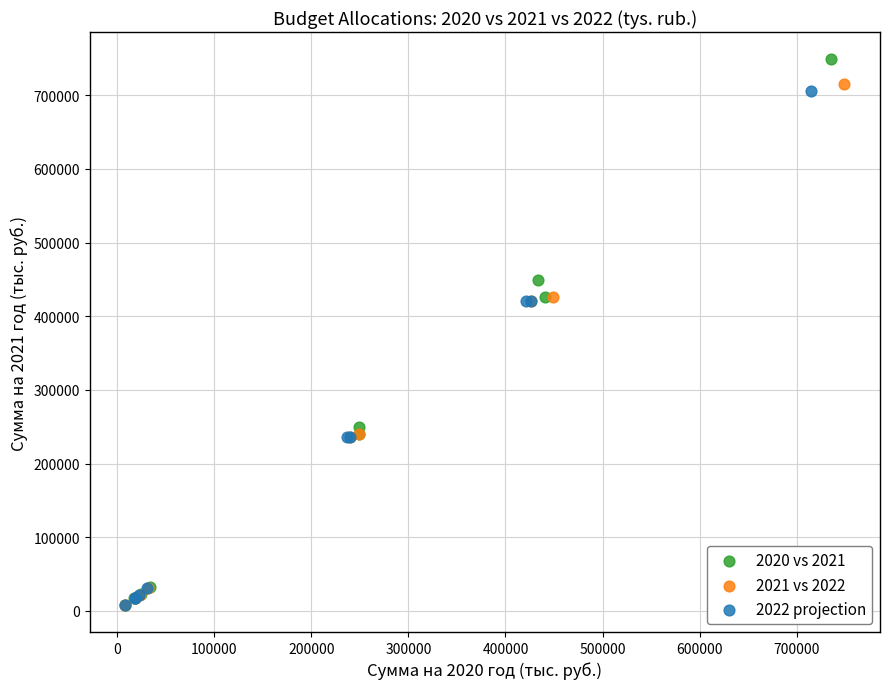

Which series contains the highest Y value?

2020 vs 2021